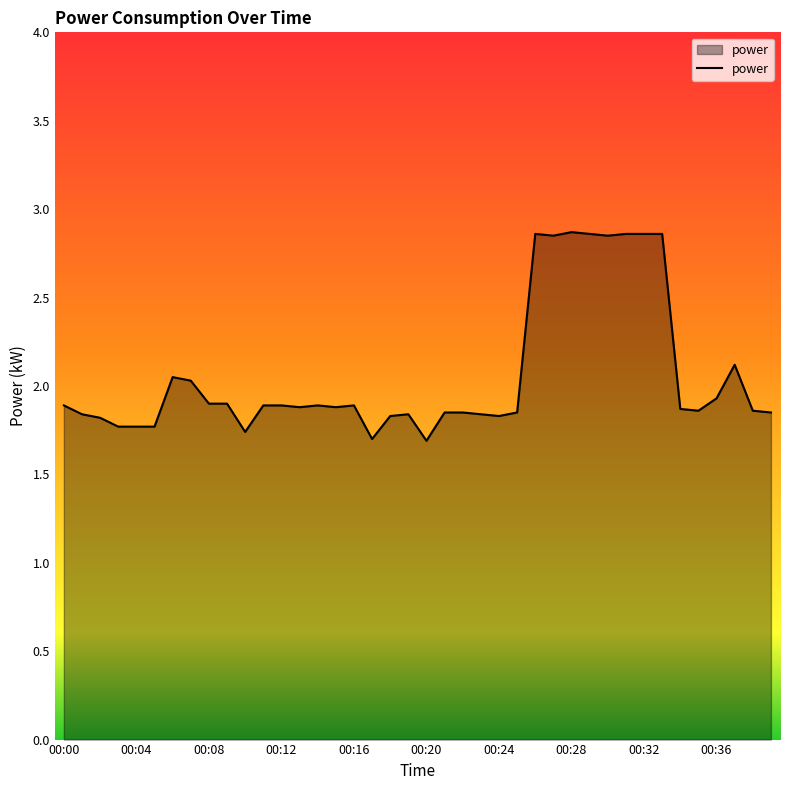

What is the difference between the maximum and minimum values?

1.2